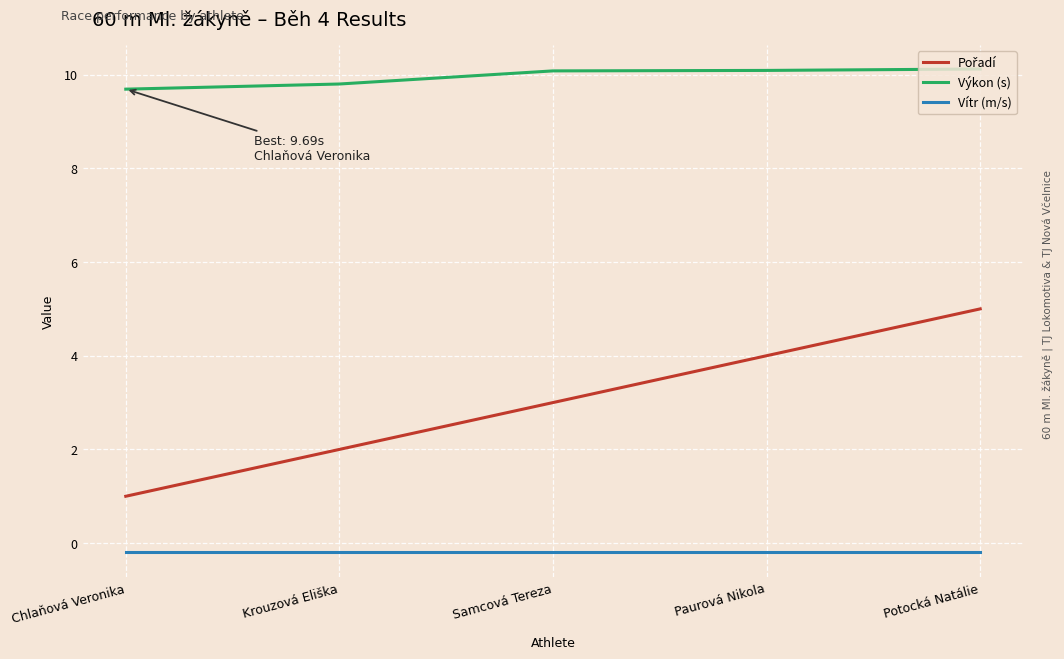

At which category is the sum across all series the highest?

Potocká Natálie